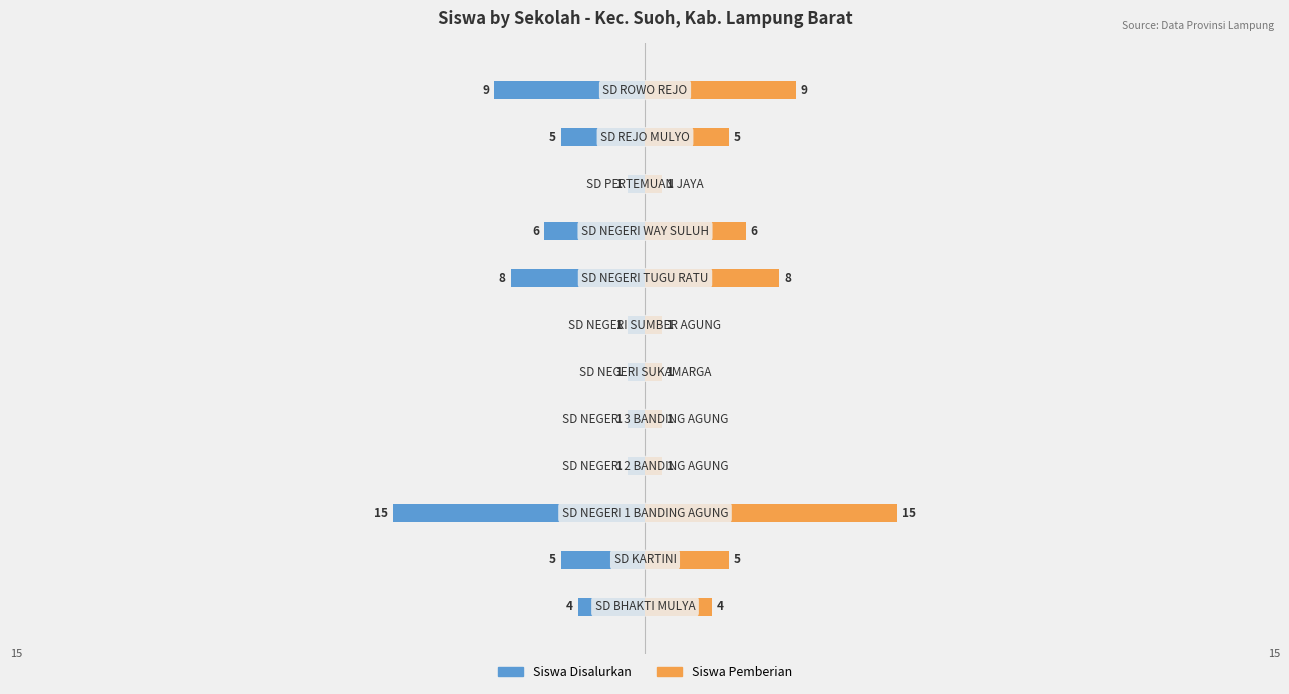

What is the value of the Siswa Pemberian bar at the 9th from the left?

6